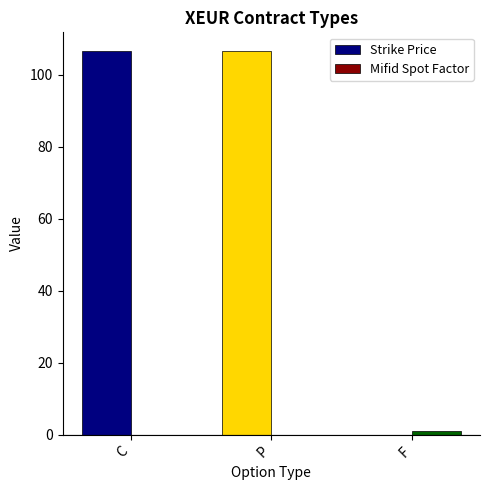

Which series changed the most between P and F?

Strike Price